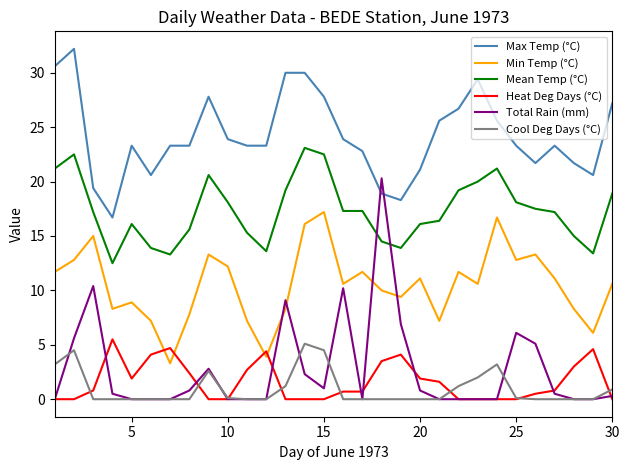

What are all the series names shown in the legend?

Max Temp (°C), Min Temp (°C), Mean Temp (°C), Heat Deg Days (°C), Total Rain (mm), Cool Deg Days (°C)